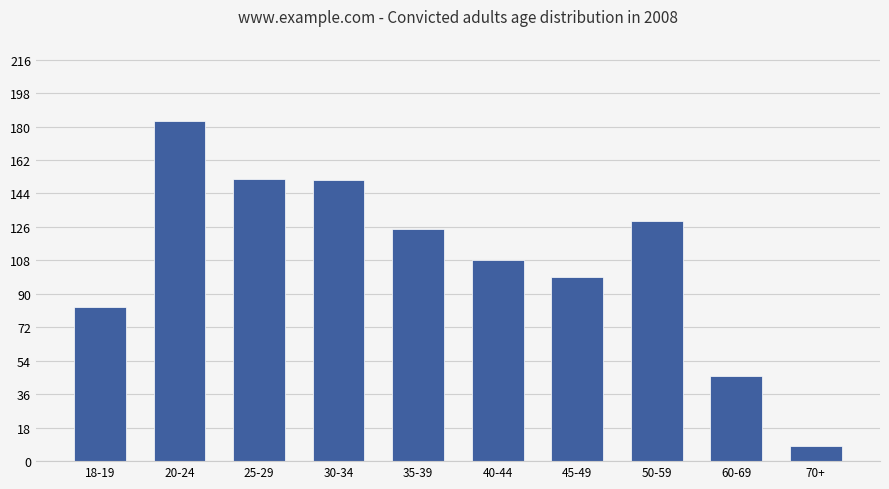

Reading left to right, list all the values displayed in this chart.

83	183	152	151	125	108	99	129	46	8